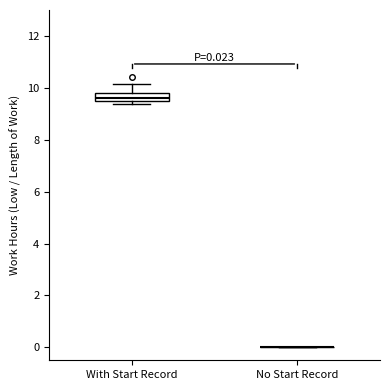

Comparing the boxes themselves (not the whiskers), which one is the tallest?

With Start Record